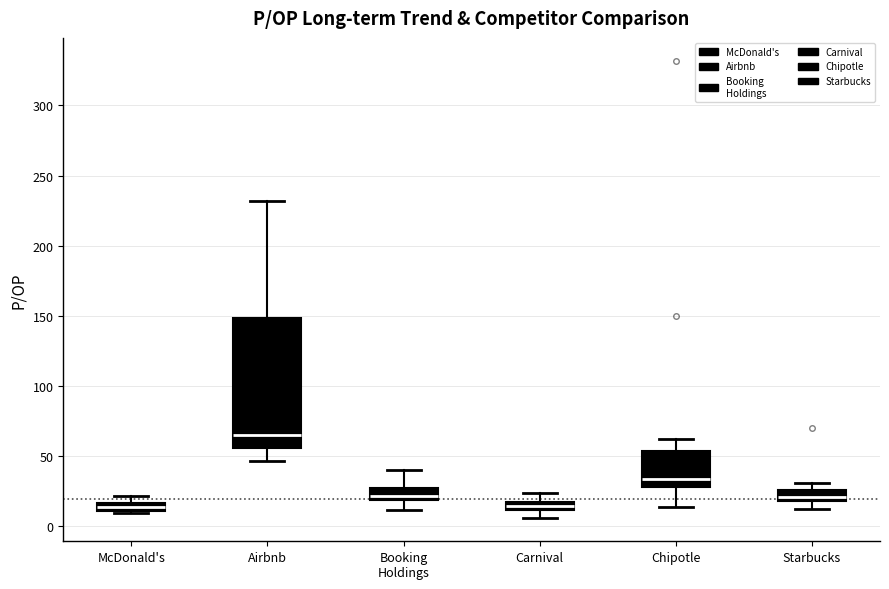

Where does the median line of the box for Chipotle sit on the y-axis? The values are not printed on the chart, so give them approximately, as read against the axis.

35